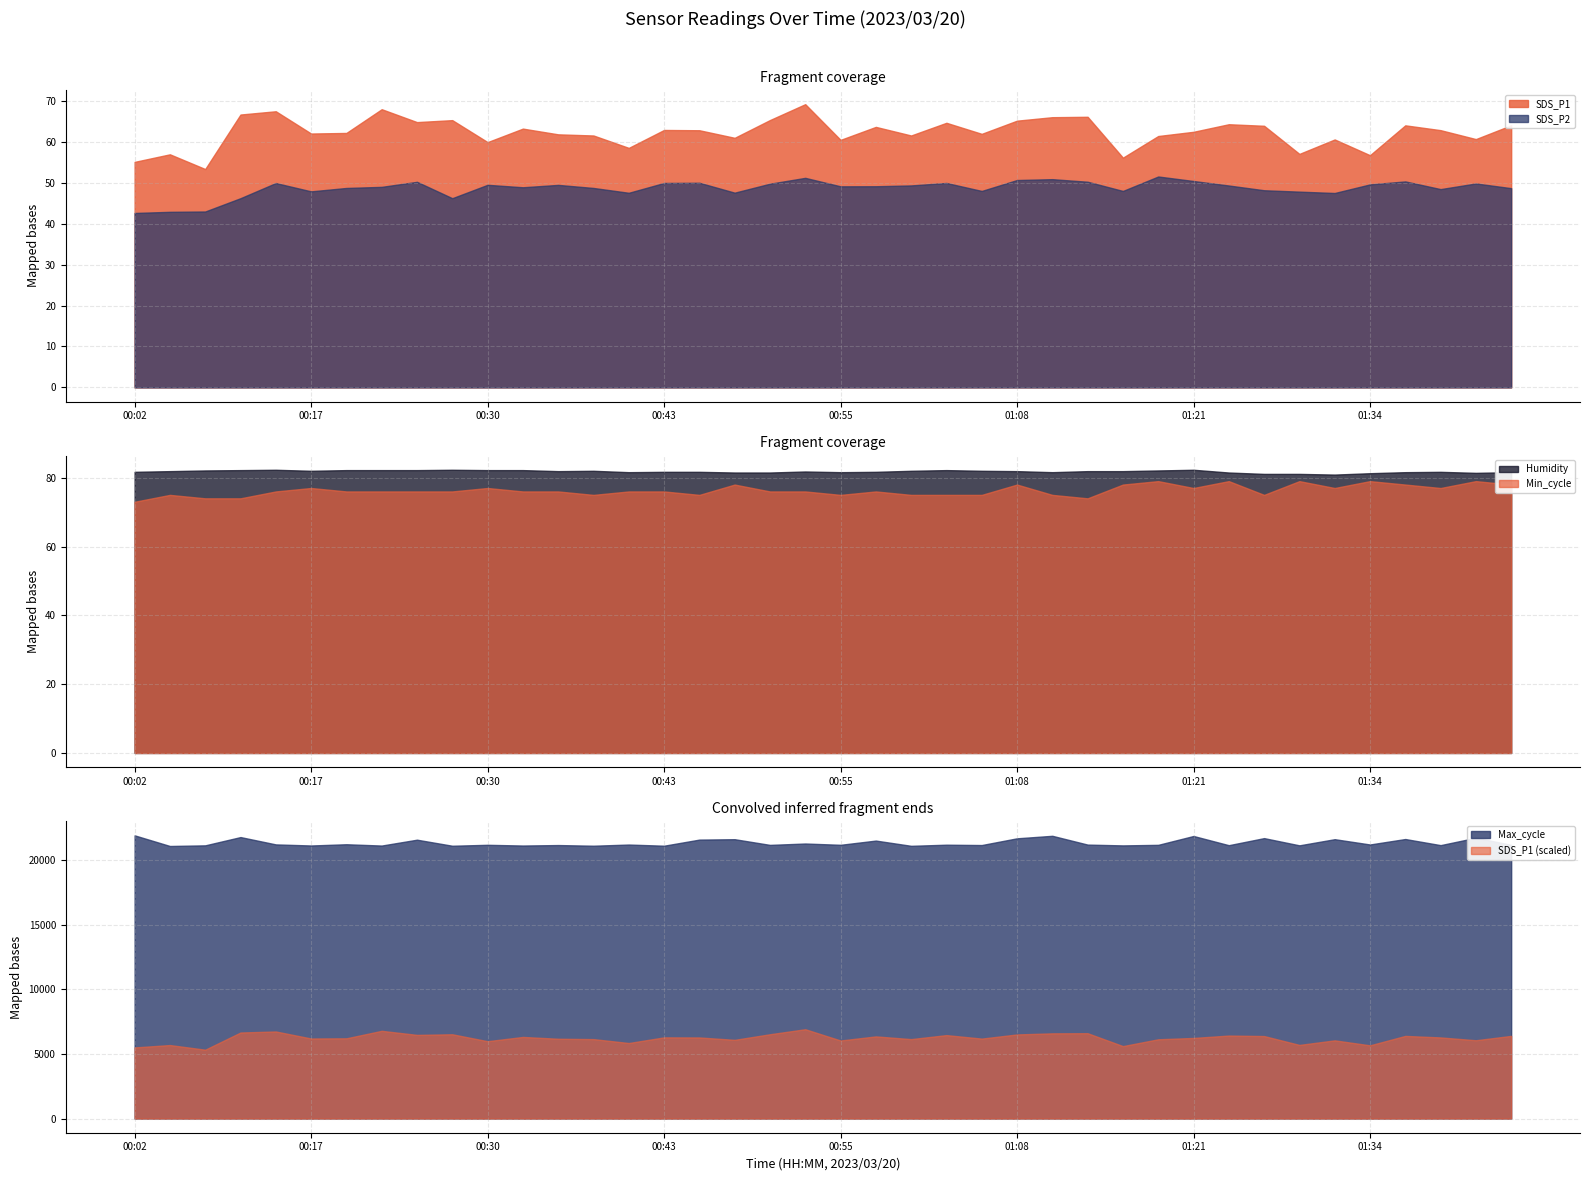

List the labels in order of Min_cycle value, largest first.

01:18, 01:23, 01:28, 01:34, 01:41, 00:48, 01:08, 01:16, 01:36, 01:44, 00:17, 00:30, 01:21, 01:31, 01:39, 00:15, 00:20, 00:23, 00:25, 00:28, 00:33, 00:35, 00:40, 00:43, 00:50, 00:53, 00:58, 00:04, 00:38, 00:45, 00:55, 01:00, 01:03, 01:05, 01:11, 01:26, 00:07, 00:09, 01:13, 00:02